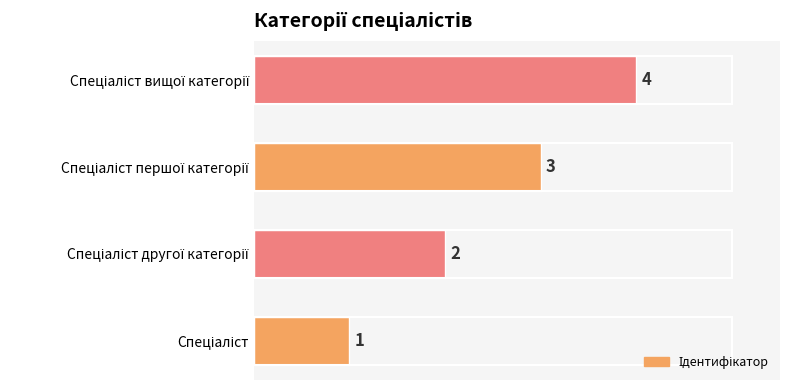

Count the values in the range 2 to 4.

3